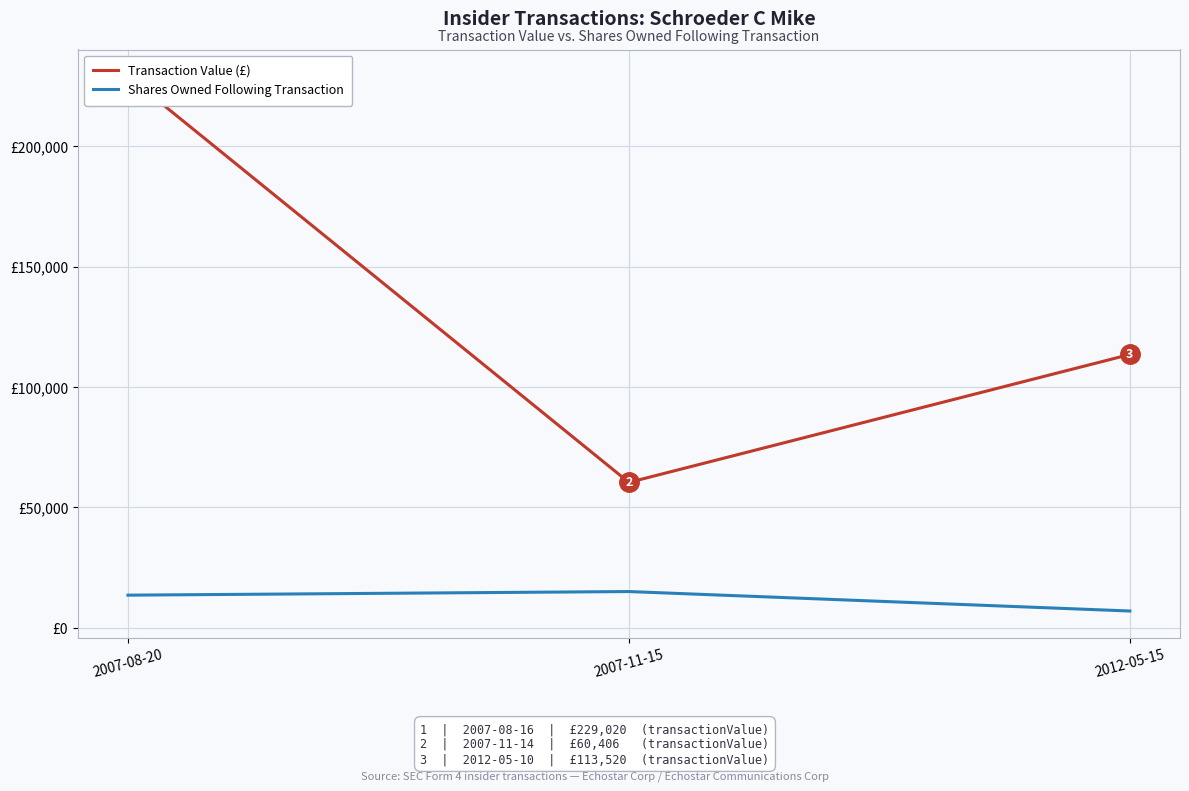

How many lines are shown in the chart?

2